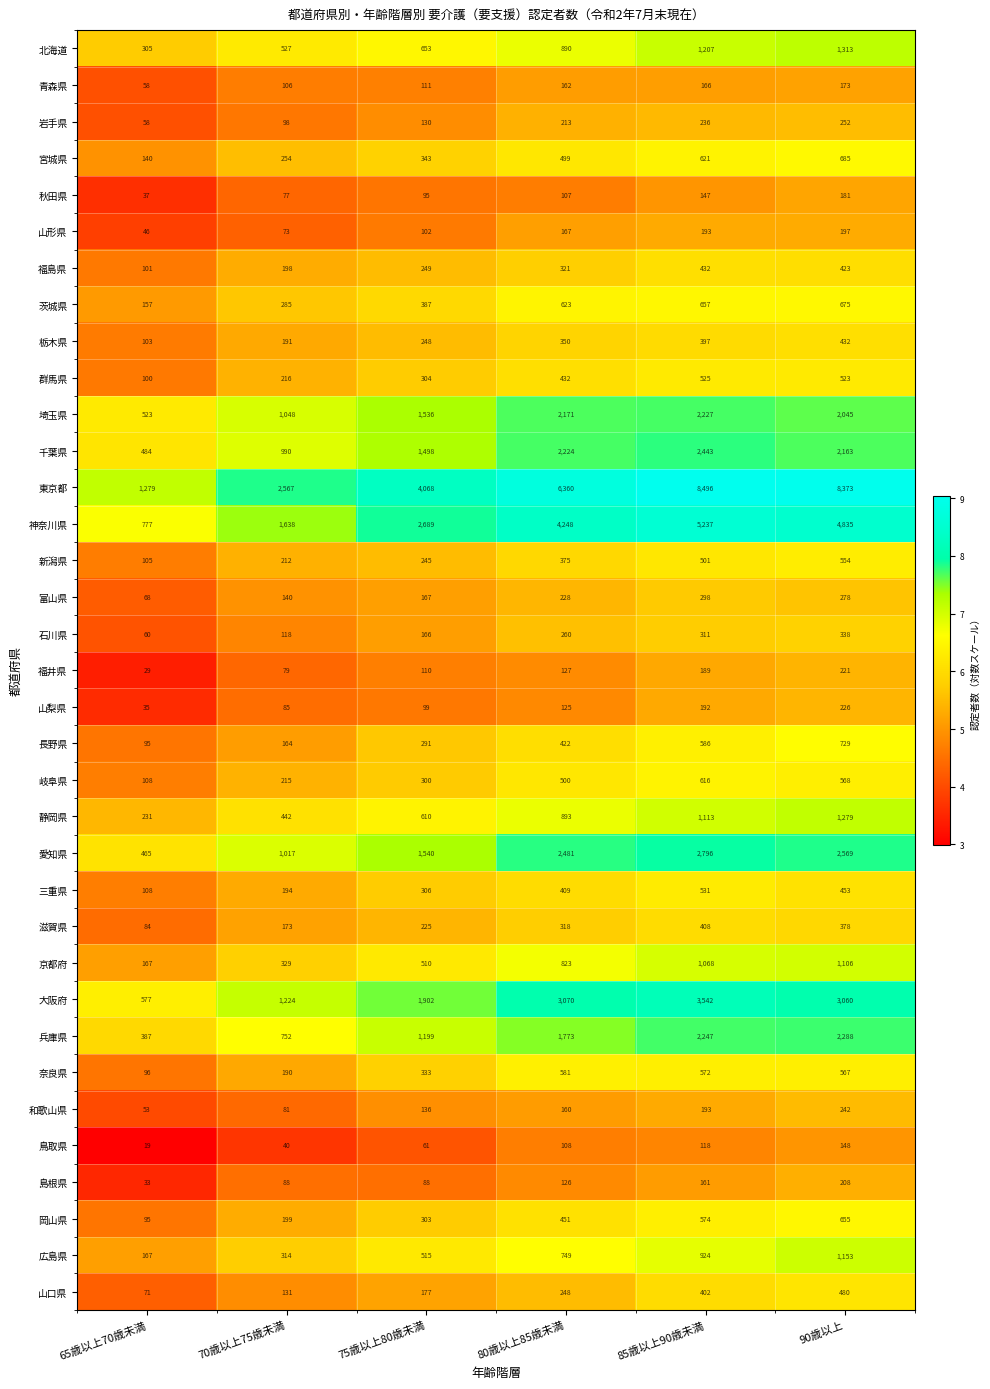

At which label does 埼玉県 first exceed 2045?

80歳以上85歳未満